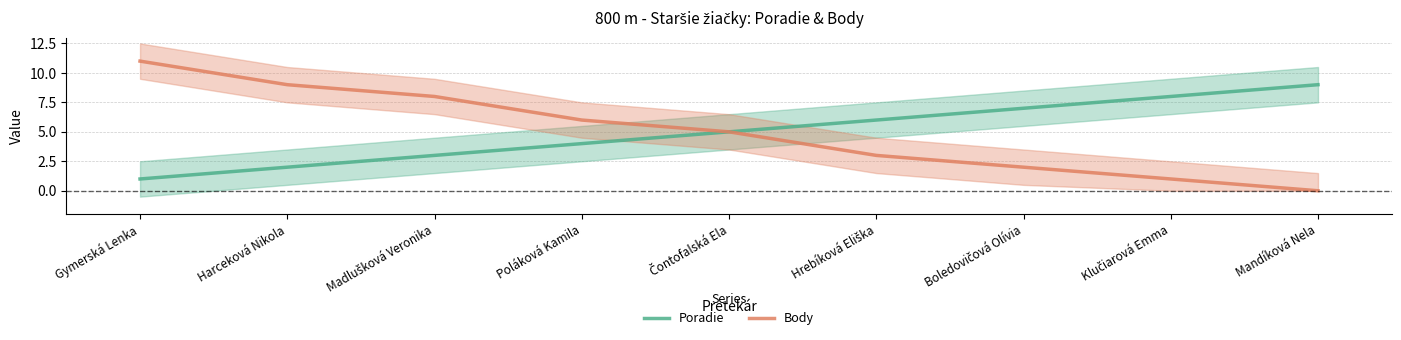

What is the difference between the maximum and minimum values in the Body series?

11